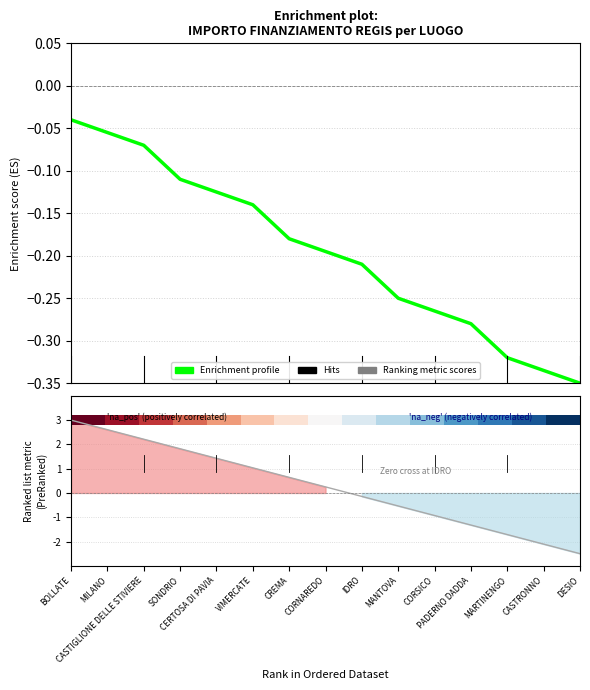

How many lines are shown in the chart?

3